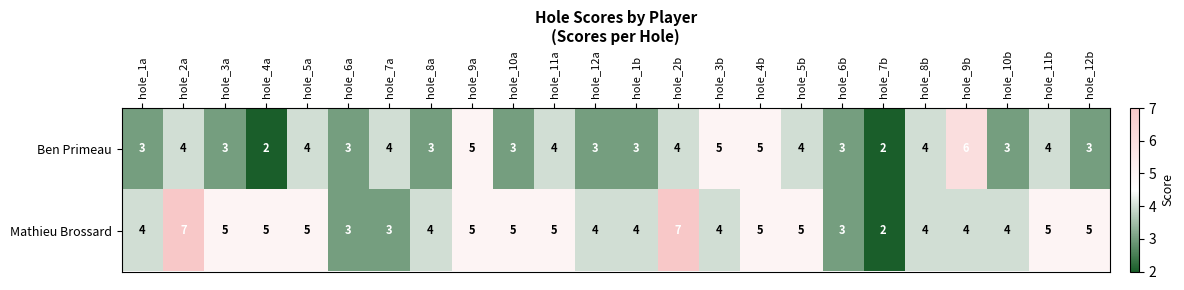

What is the total value across all series at hole_10a?

8